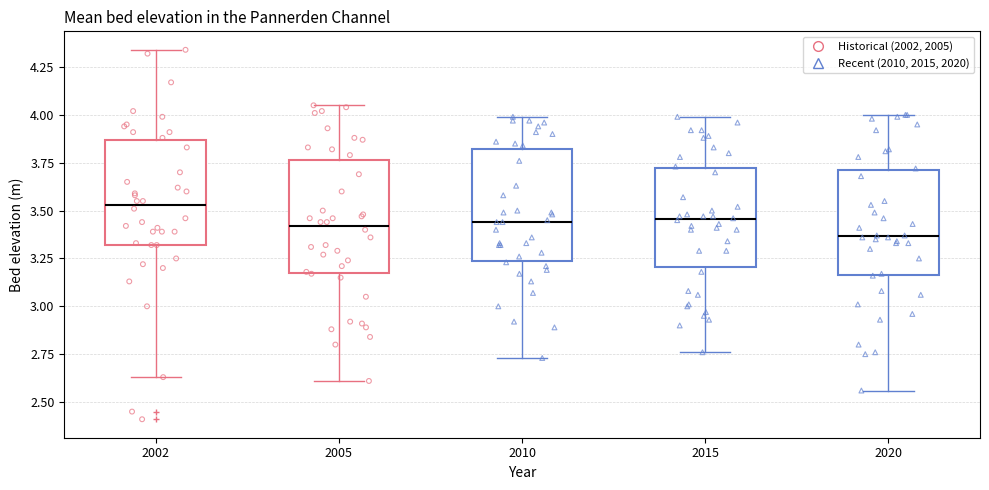

Reading left to right, transcribe this box plot: for each box, give where its median line is, the range the box spans, and where its two whiskers end, as read against the y-axis. The values are not printed on the chart, so give them approximately, as read against the axis.

2002: median 3.55, box 3.30 to 3.85, whiskers 2.65 to 4.35
2005: median 3.40, box 3.15 to 3.75, whiskers 2.60 to 4.05
2010: median 3.45, box 3.25 to 3.80, whiskers 2.75 to 4.00
2015: median 3.45, box 3.20 to 3.70, whiskers 2.75 to 4.00
2020: median 3.35, box 3.15 to 3.70, whiskers 2.55 to 4.00